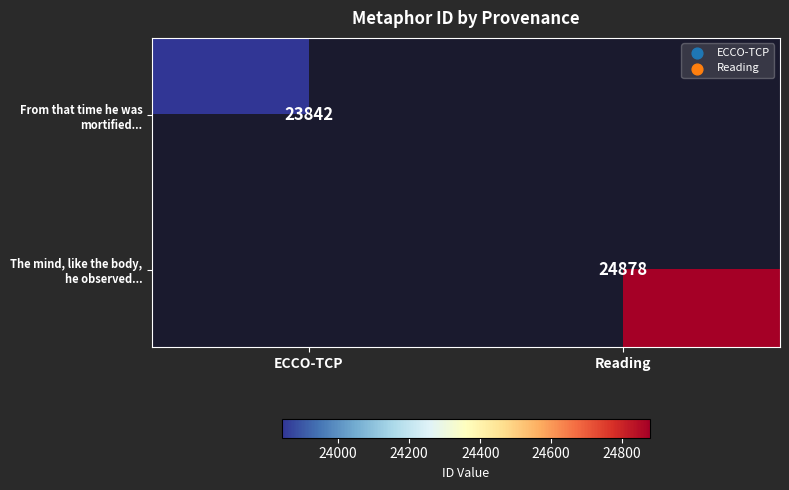

The value of The mind, like the body, he observed... at Reading is 36732.0. True or false?

False